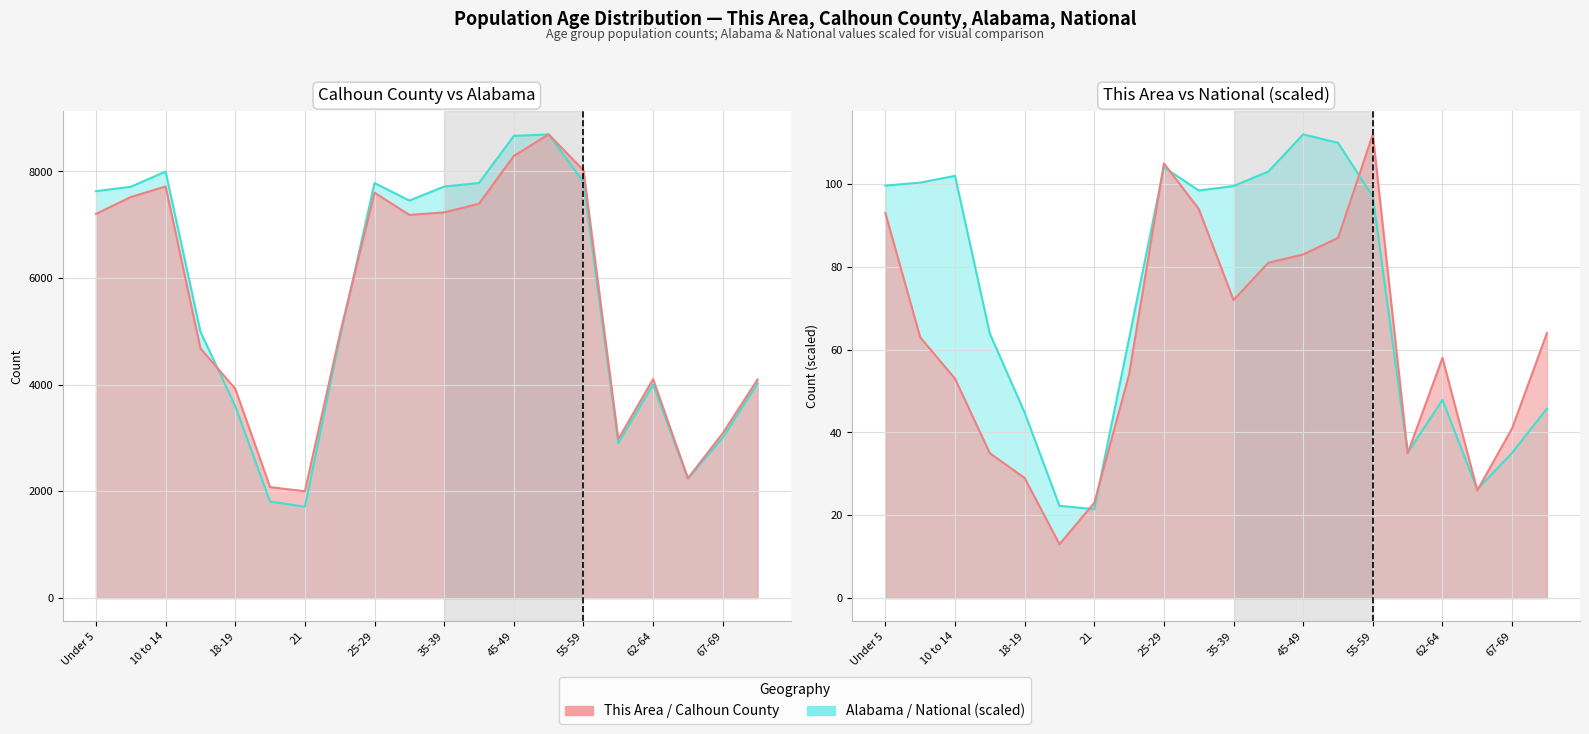

Reading right to left, transcribe all the data shown in this chart.

This Area: 64.0	41.0	26.0	58.0	35.0	112.0	87.0	83.0	81.0	72.0	94.0	105.0	54.0	23.0	13.0	29.0	35.0	53.0	63.0	93.0
Calhoun County: 4100.0	3090.0	2247.0	4105.0	2980.0	8024.0	8695.0	8291.0	7395.0	7232.0	7186.0	7601.0	4938.0	2003.0	2081.0	3925.0	4682.0	7719.0	7521.0	7204.0
Alabama: 4025.2	3008.5	2237.2	4003.2	2906.2	7804.7	8695.0	8667.1	7783.8	7717.7	7454.0	7782.9	4867.7	1713.4	1809.6	3599.6	4995.0	7998.6	7712.7	7630.8
National: 45.8	35.1	26.2	47.9	35.1	97.0	110.0	112.0	103.0	99.5	98.5	104.1	62.7	21.5	22.3	44.8	63.9	102.0	100.4	99.6